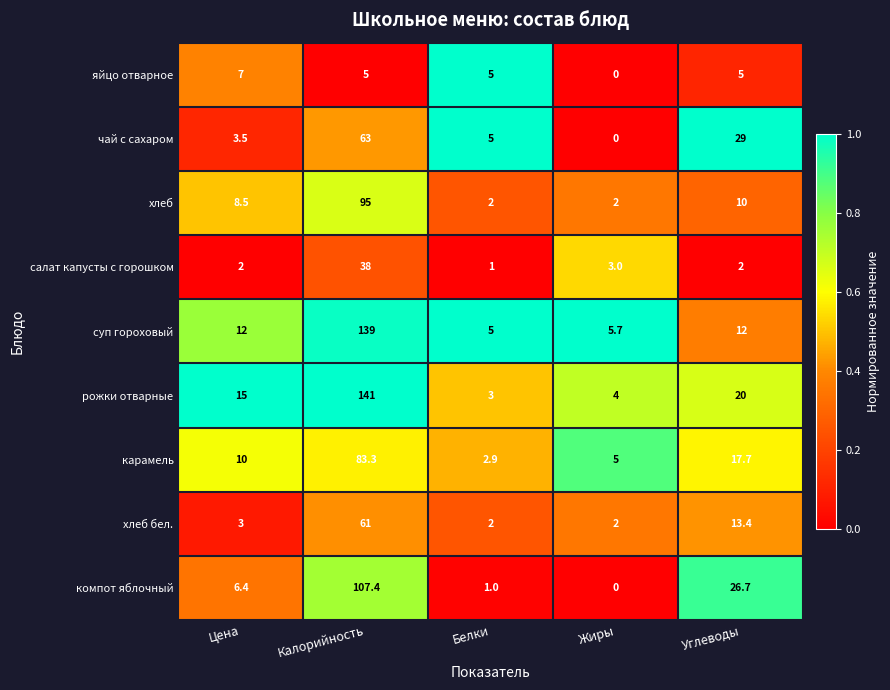

At which category is the sum across all series the highest?

Калорийность